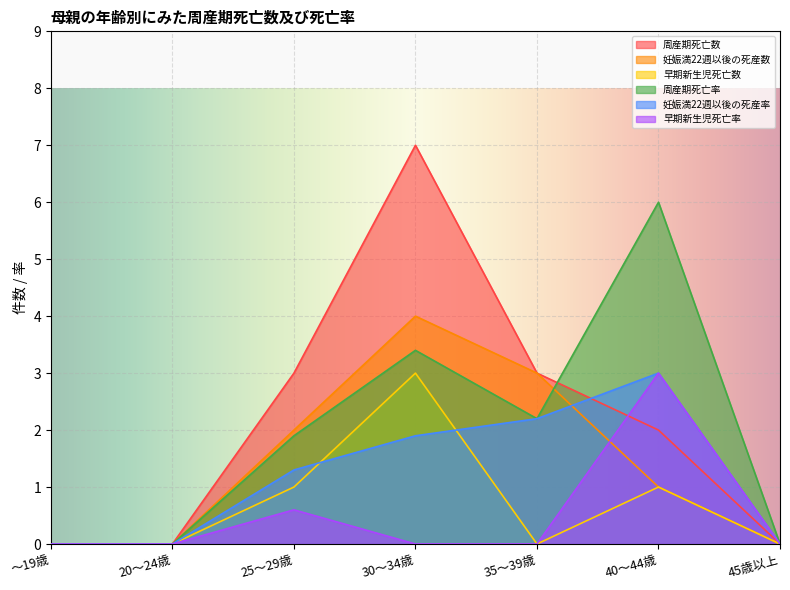

Which category has the lowest value across all series?

～19歳